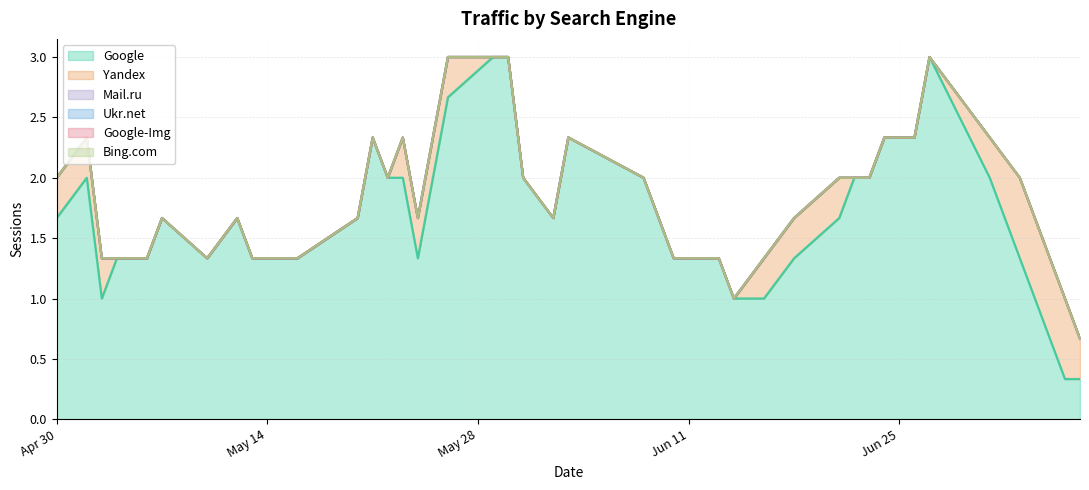

Is it true that Yandex equals 0 at 2019-05-13?

False